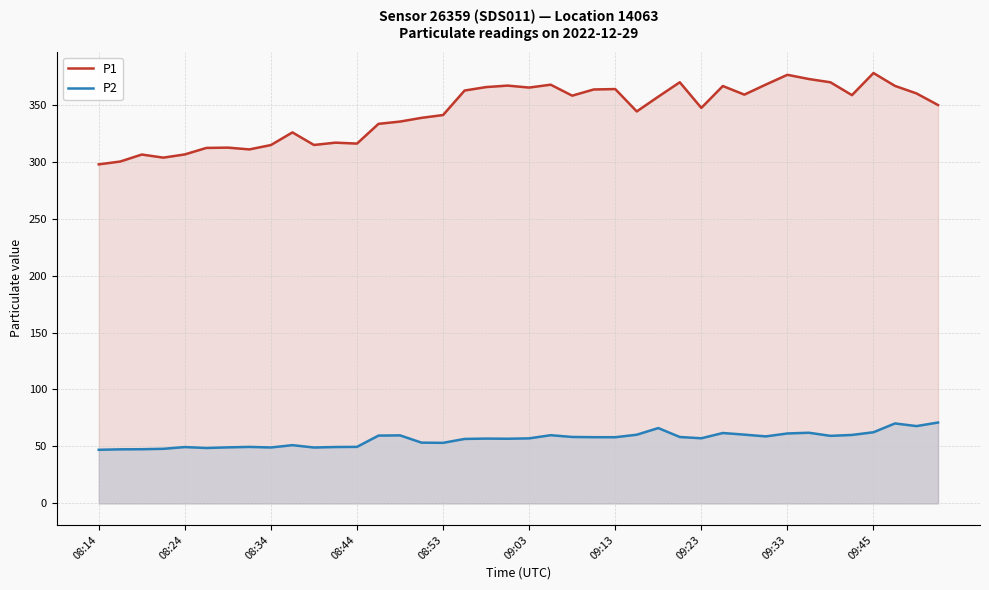

True or false: P1 and P2 cross at least once.

False